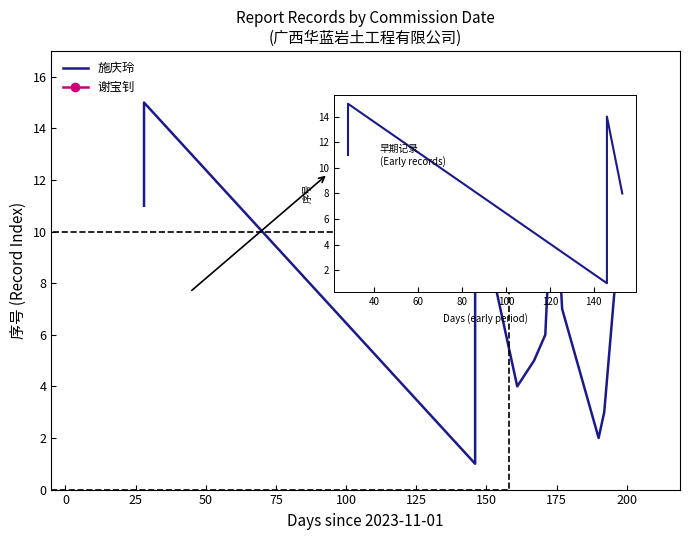

How many points are higher than both their immediate neighbors (excluding endpoints)?

3